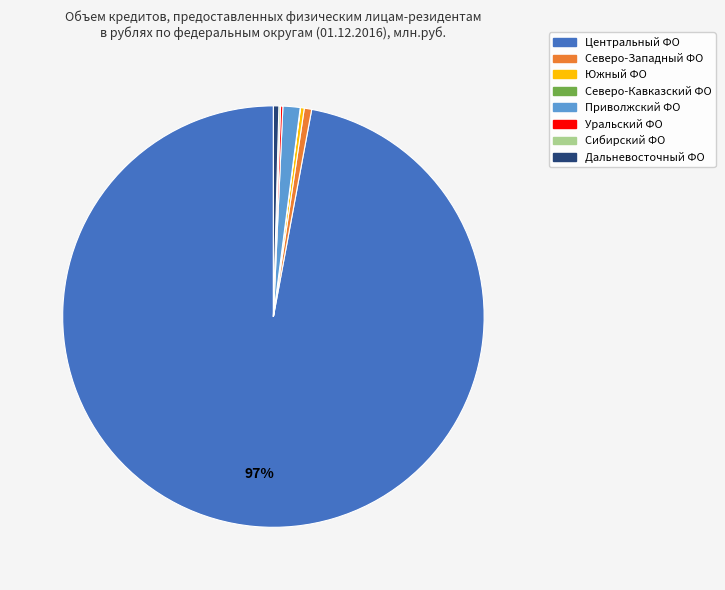

Does any single category account for the majority?

Yes